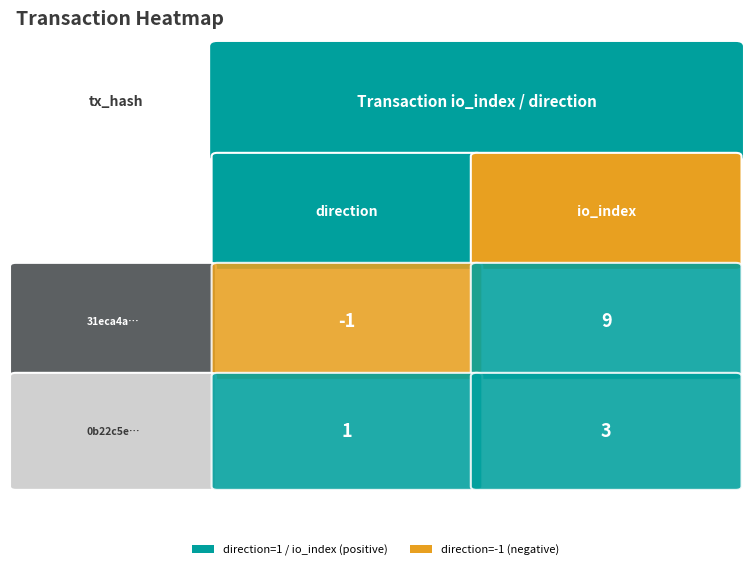

Is the value of 31eca4a3e75a084d042ceeaf153df84b7649094 at 1 greater than the value of 0b22c5ec234f5e66e97398a40db6441ea2aef2f at 0?

Yes